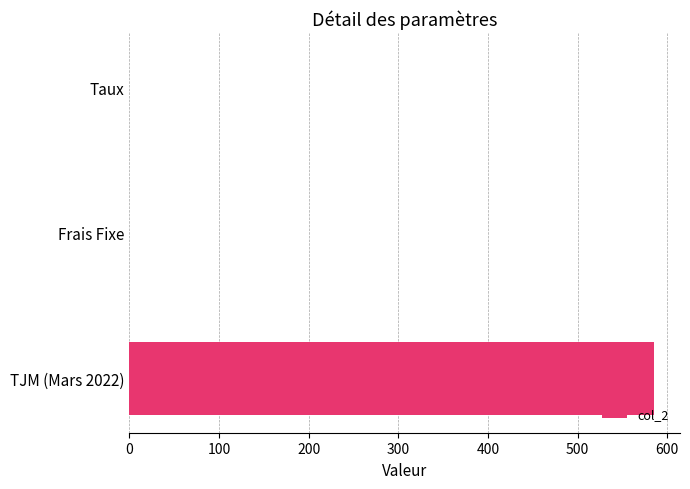

Is it true that the value at Frais Fixe is -245.6?

False